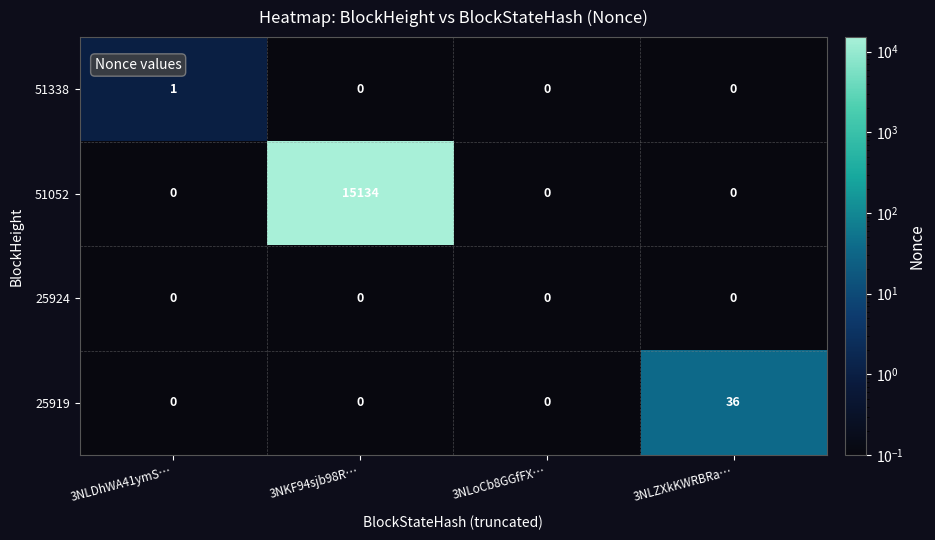

At which category is the sum across all series the highest?

3NKF94sjb98R…